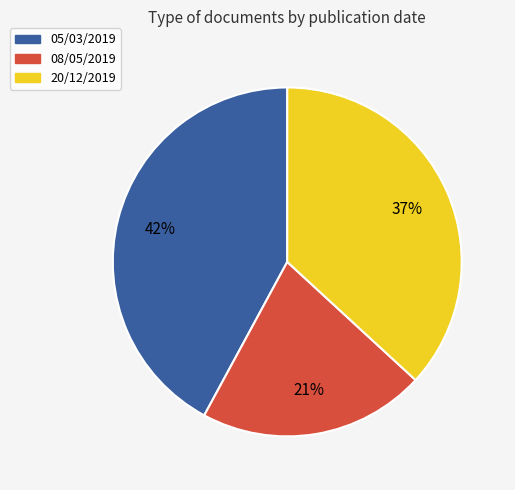

Rank the categories by value from lowest to highest.

08/05/2019, 20/12/2019, 05/03/2019